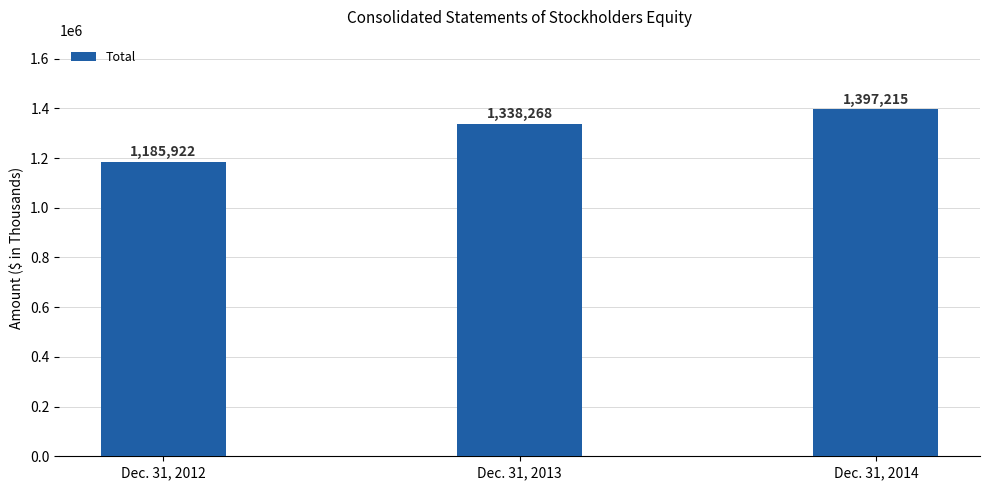

The value at Dec. 31, 2012 is 1834867. True or false?

False